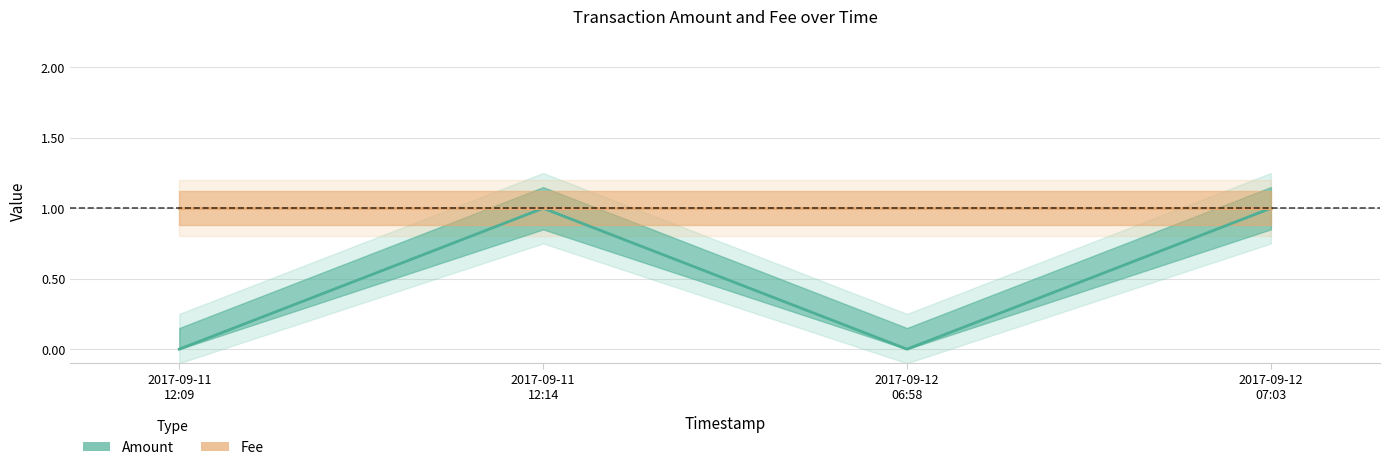

How many points are higher than both their immediate neighbors (excluding endpoints)?

1